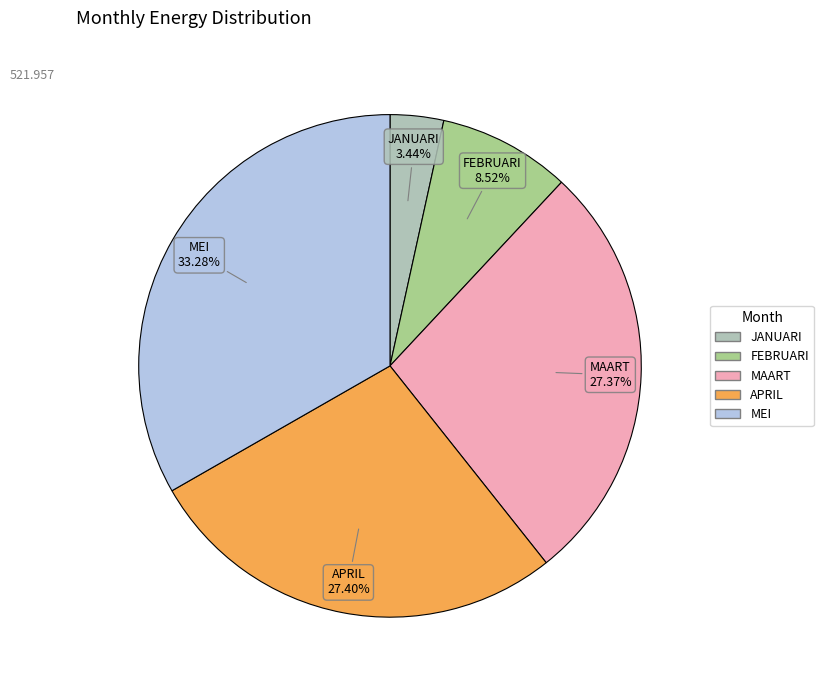

To the nearest percent, what is the difference between the largest and smallest slice percentages?

30%